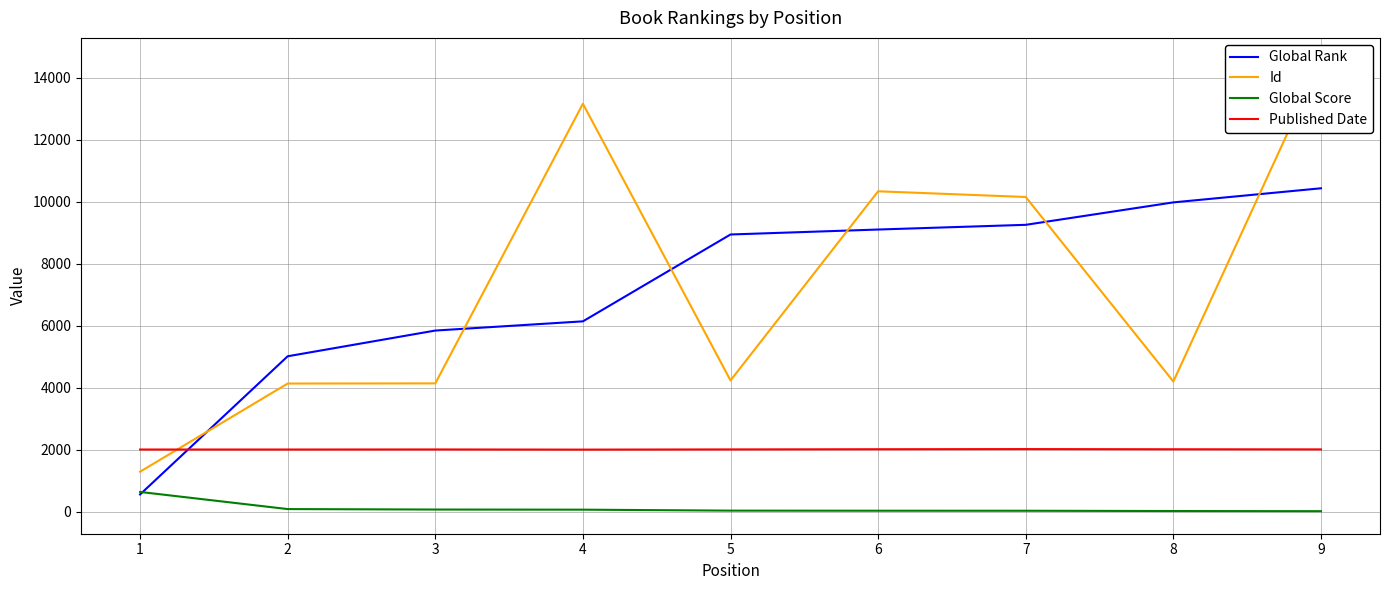

Which has a higher value, 6 or 7?

7